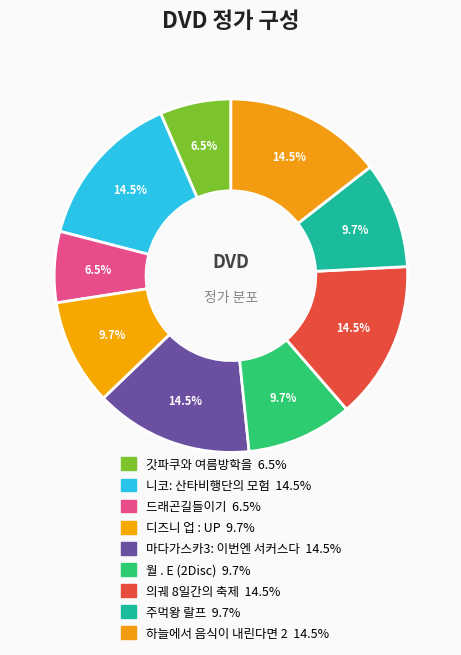

Count the number of slices in the pie.

9